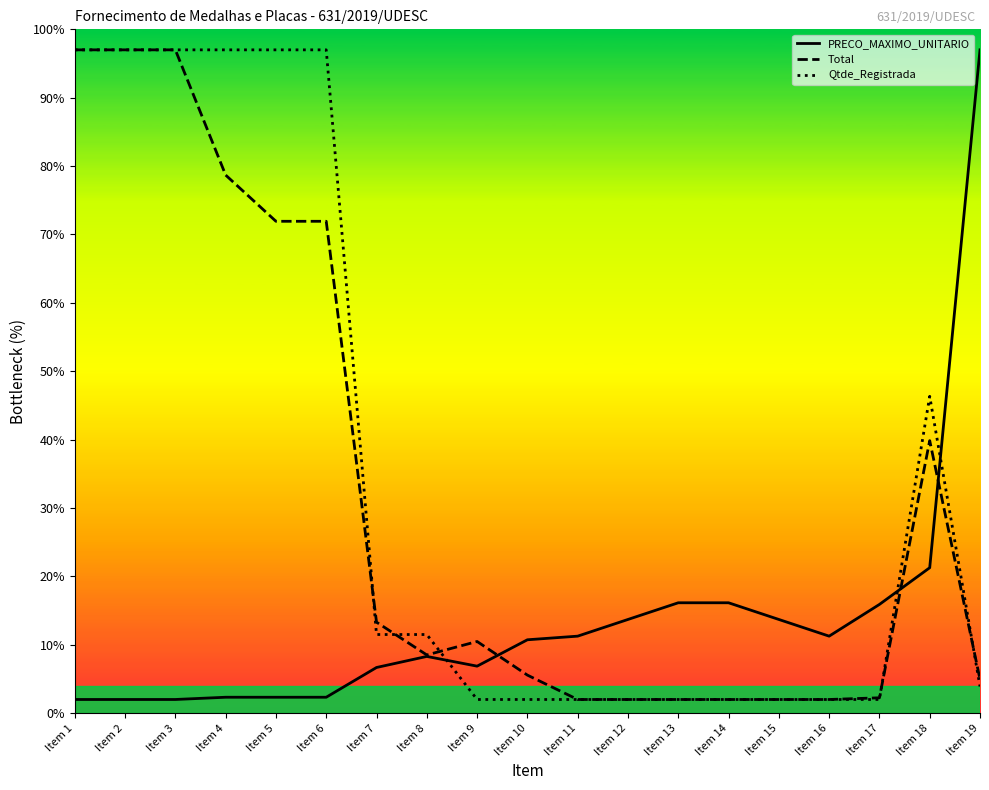

Is it true that Qtde_Registrada equals 2.0 at Item 17?

True